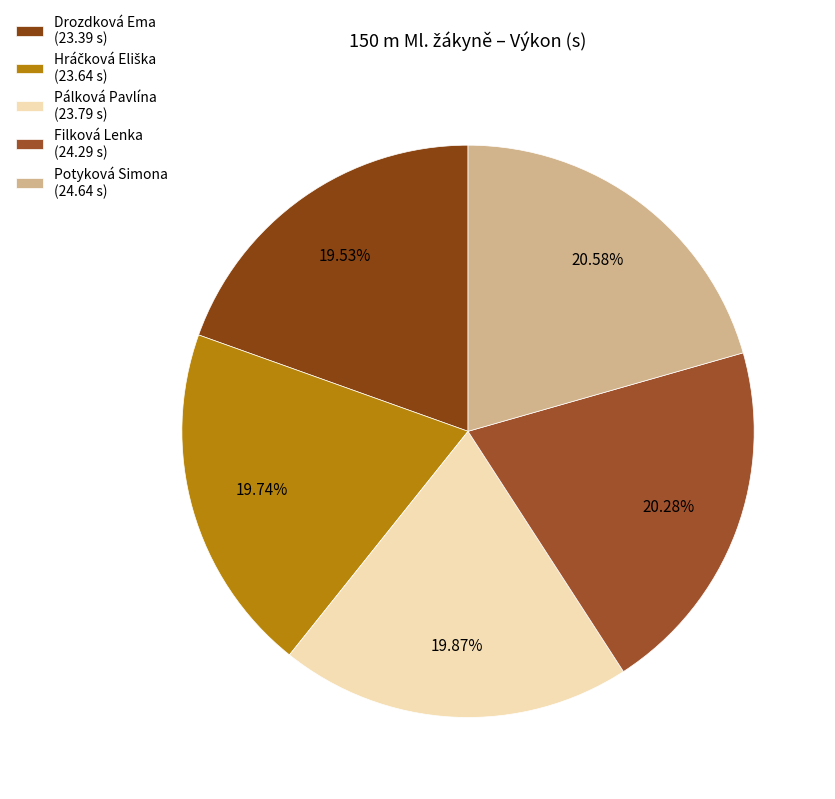

Does Pálková Pavlína account for over 50% of the chart?

No